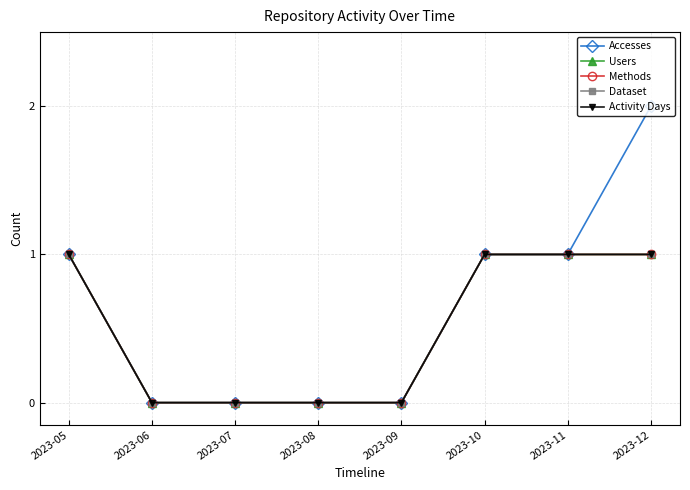

Which series has the widest spread of values?

Accesses